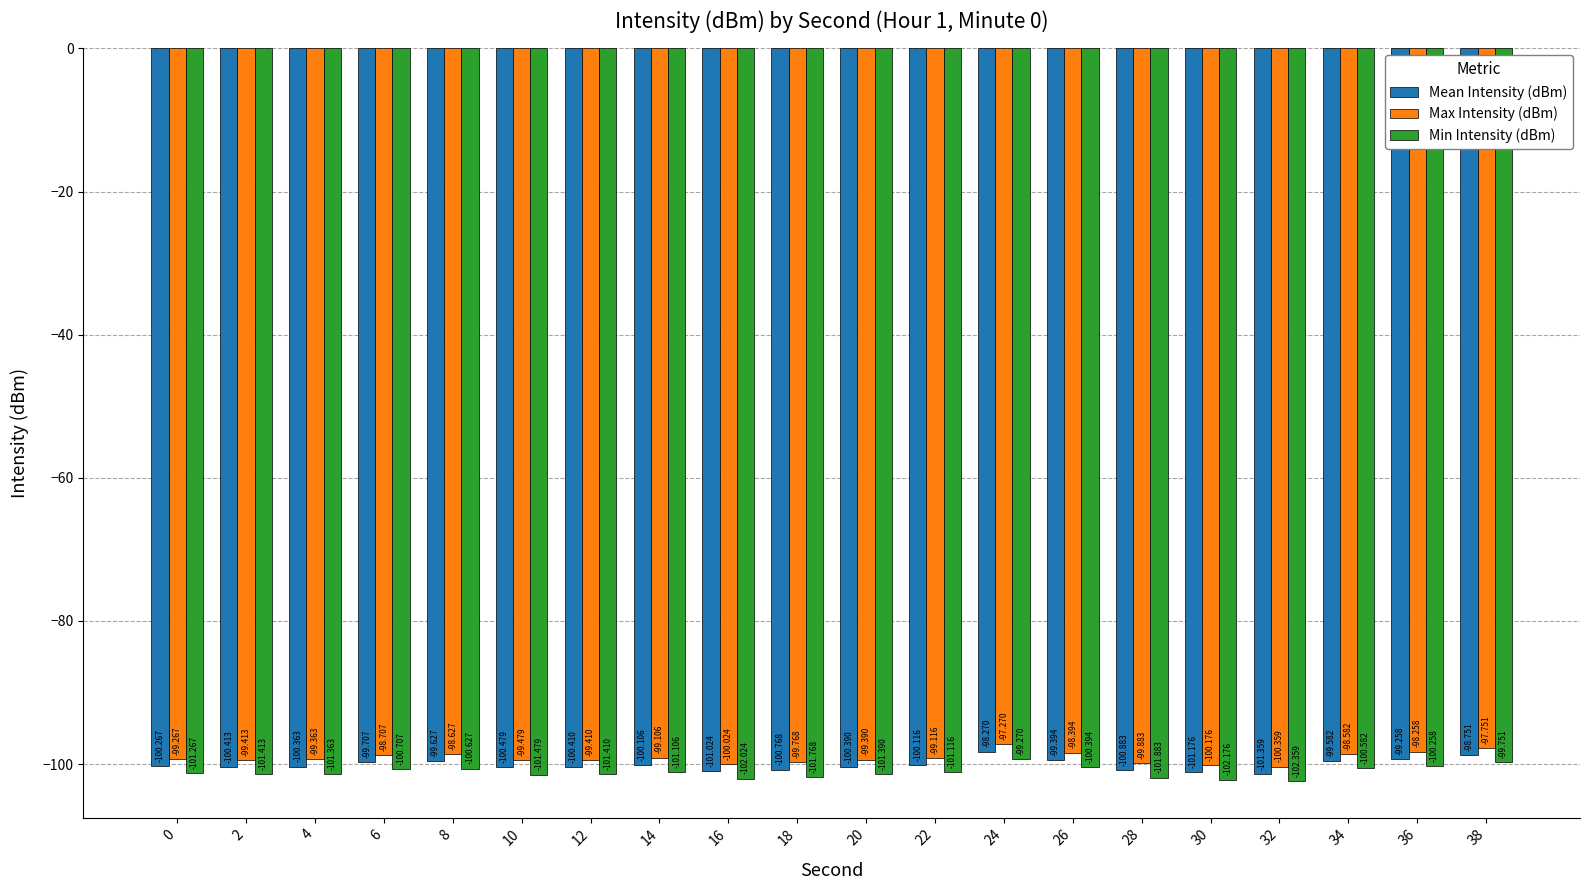

Which series has the largest total across all categories?

Max Intensity (dBm)